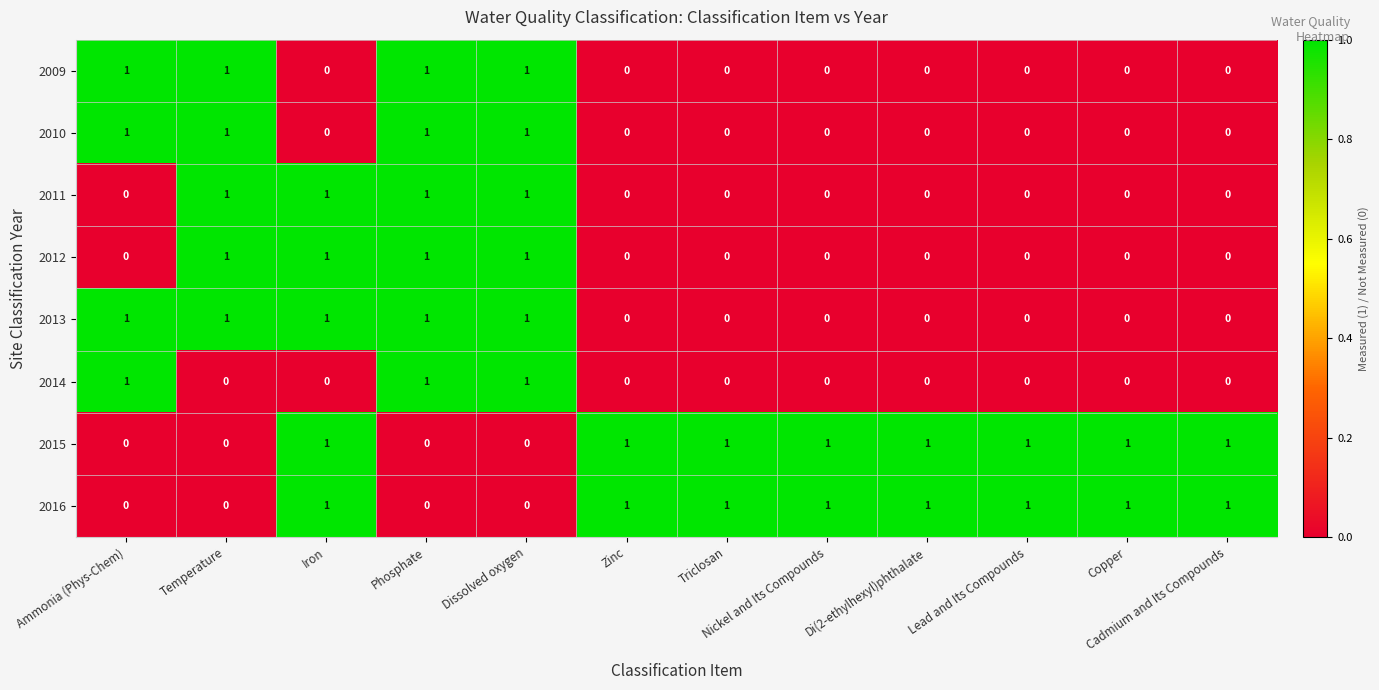

The value of 2012 at Triclosan is 0. True or false?

True